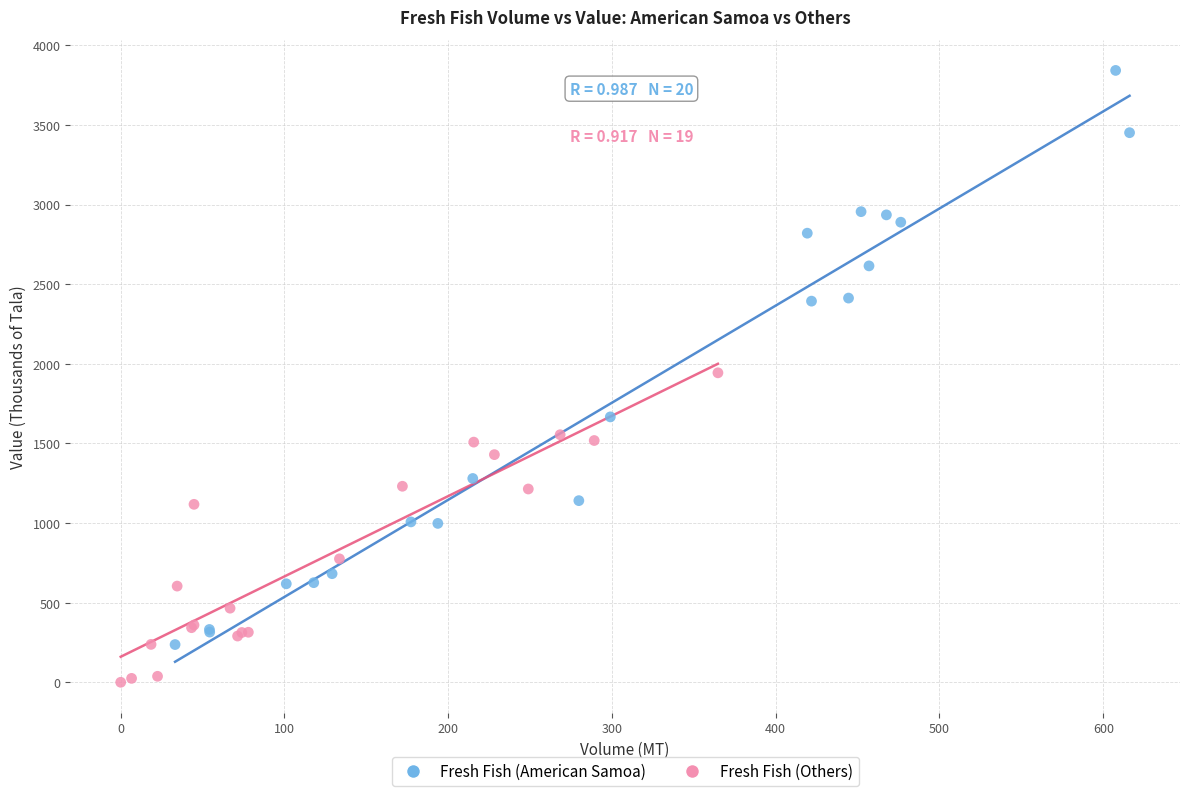

Which series contains the lowest Y value?

Fresh Fish (Others)